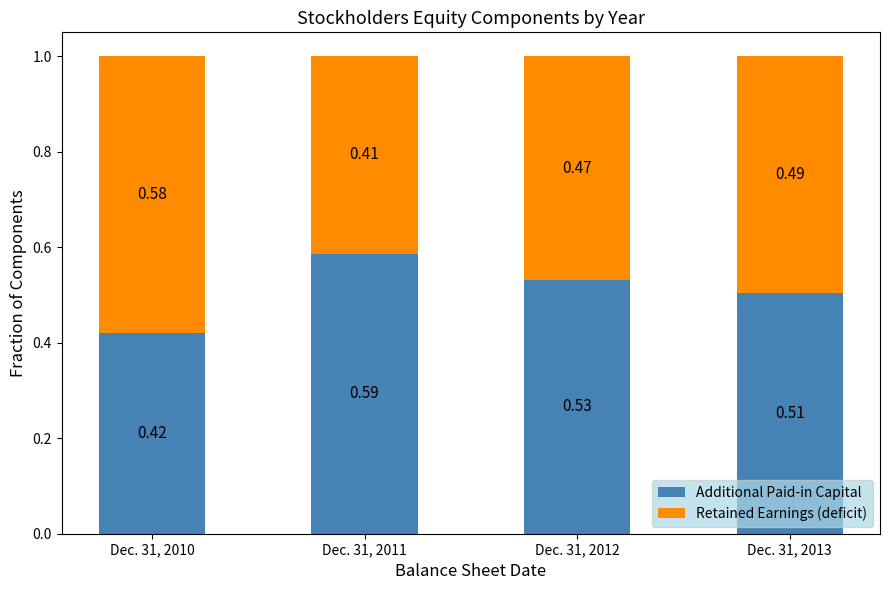

Are the bars grouped side by side (vs. stacked)?

No